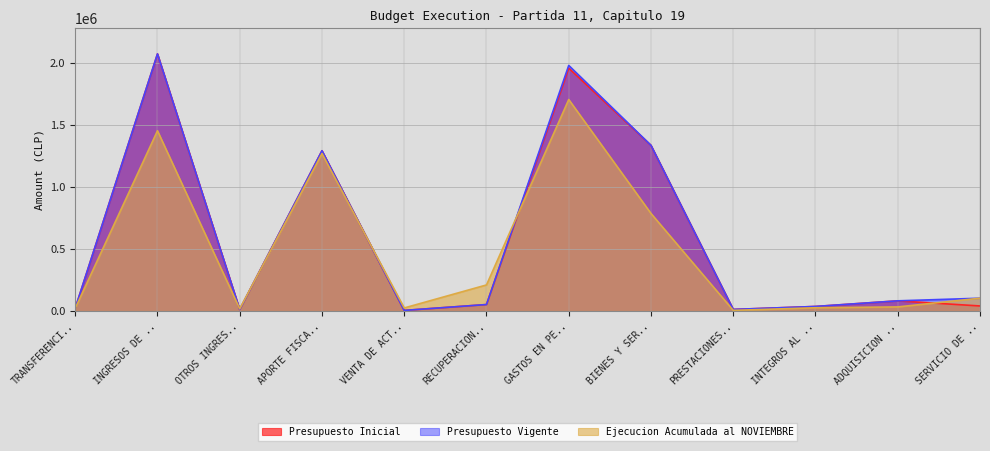

Between GASTOS EN PE.. and ADQUISICION .., which series saw the biggest shift?

Presupuesto Vigente